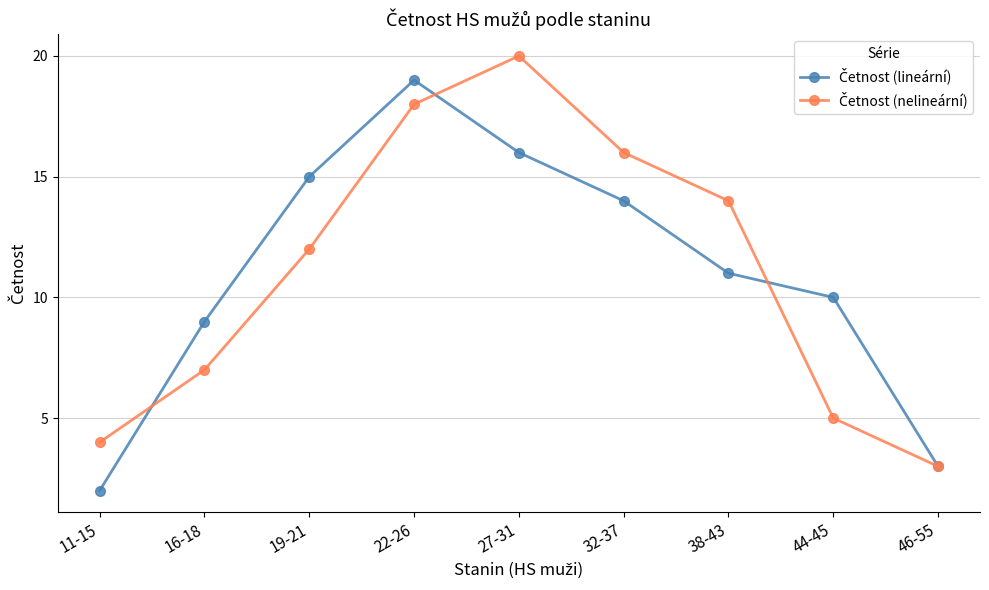

Is this an area chart (filled region under the line)?

No